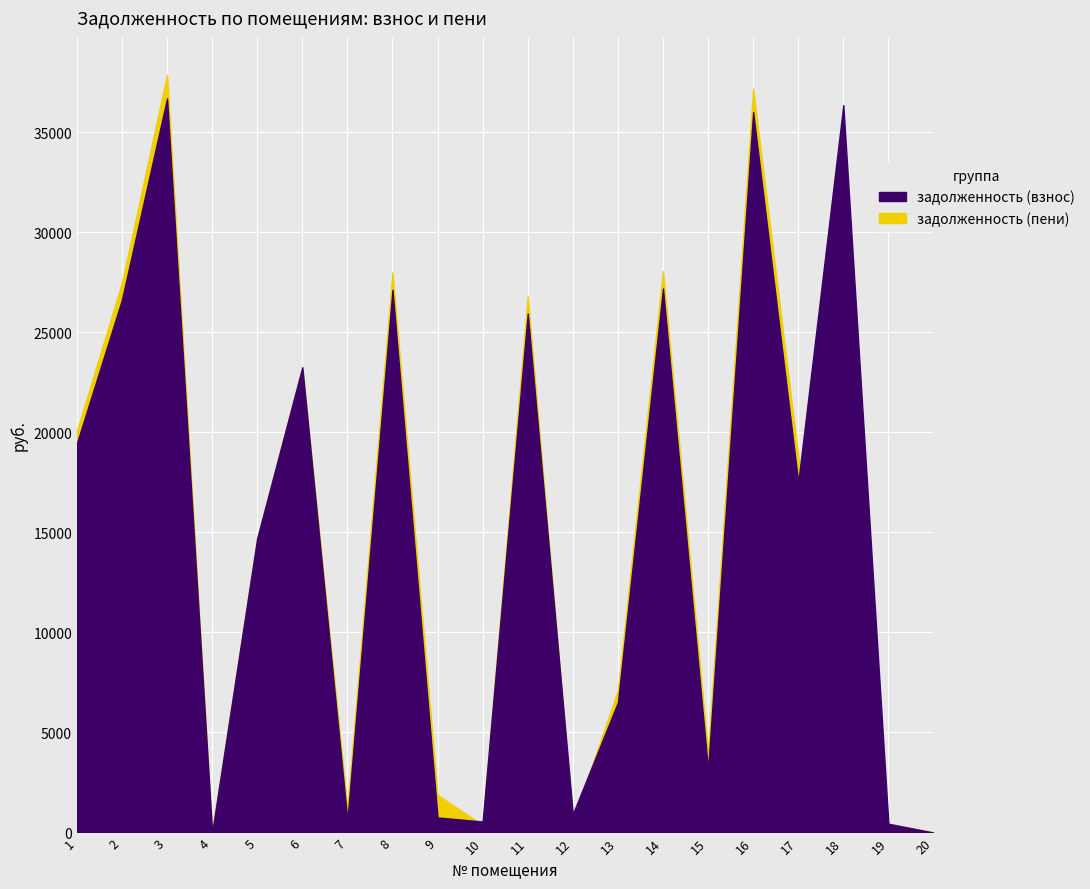

How many lines are shown in the chart?

2